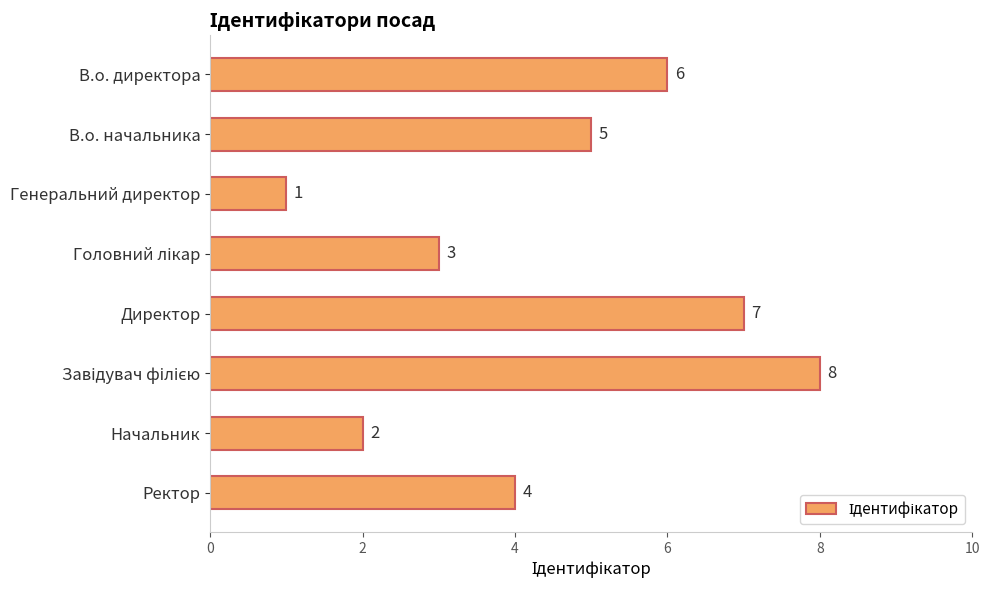

What is the difference between the maximum and minimum values?

7